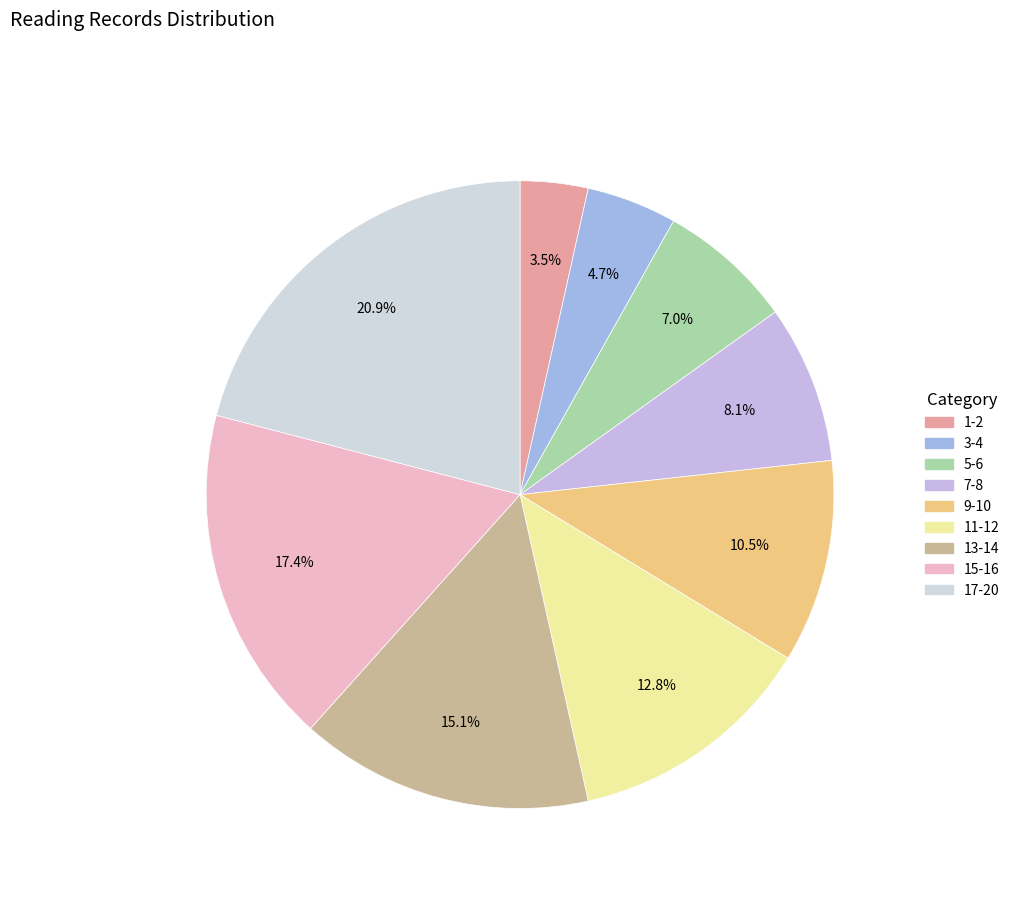

How many segments does this pie chart have?

9